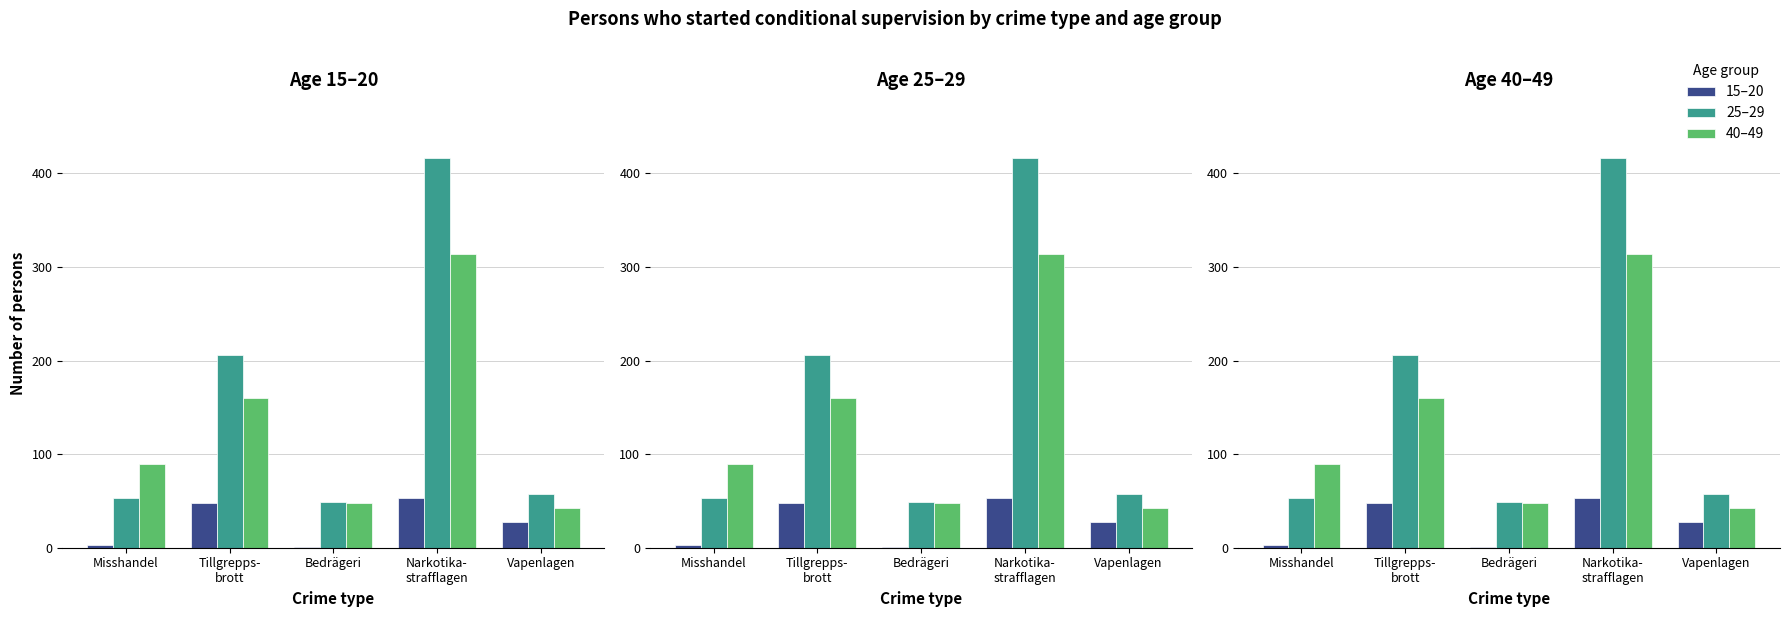

What are all the series names shown in the legend?

15–20, 25–29, 40–49